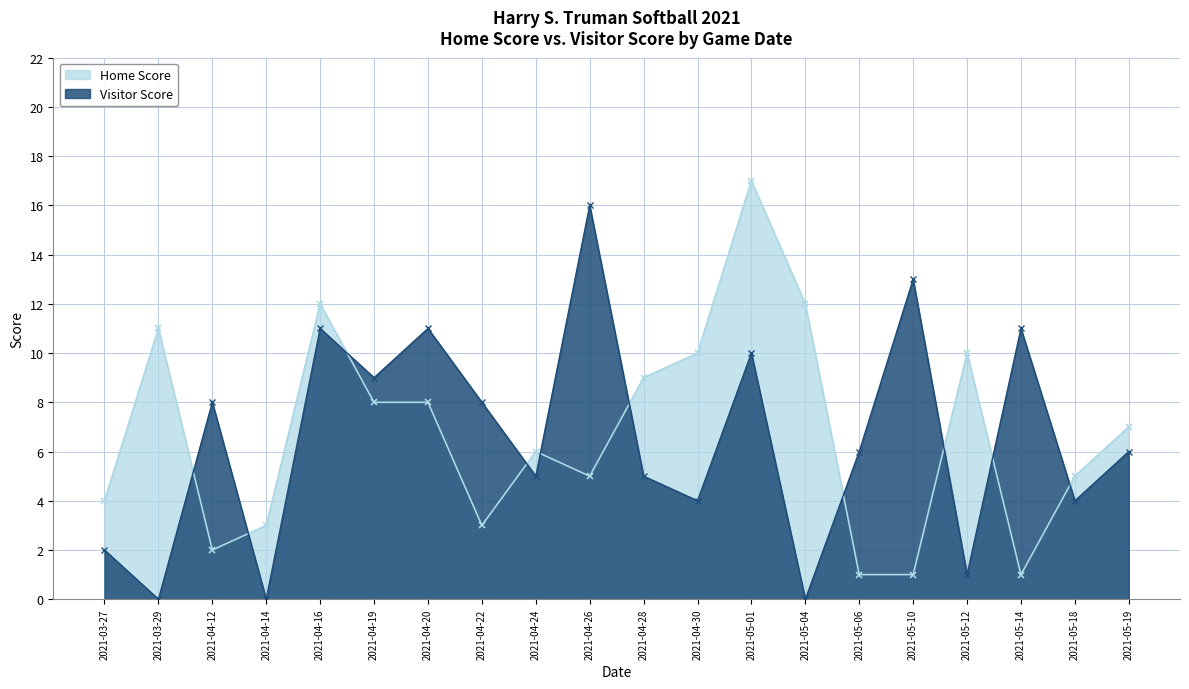

What is the spread (max minus min) of values at 2021-05-12?

9